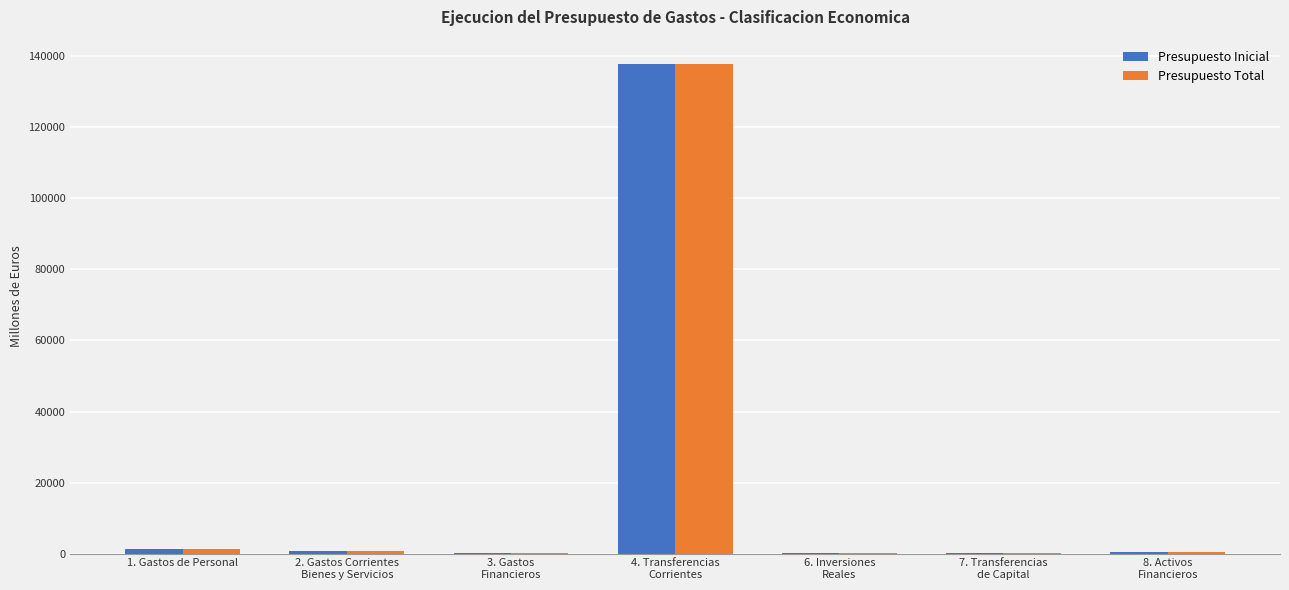

What is the total value across all series at 4. Transferencias
Corrientes?

275612.1